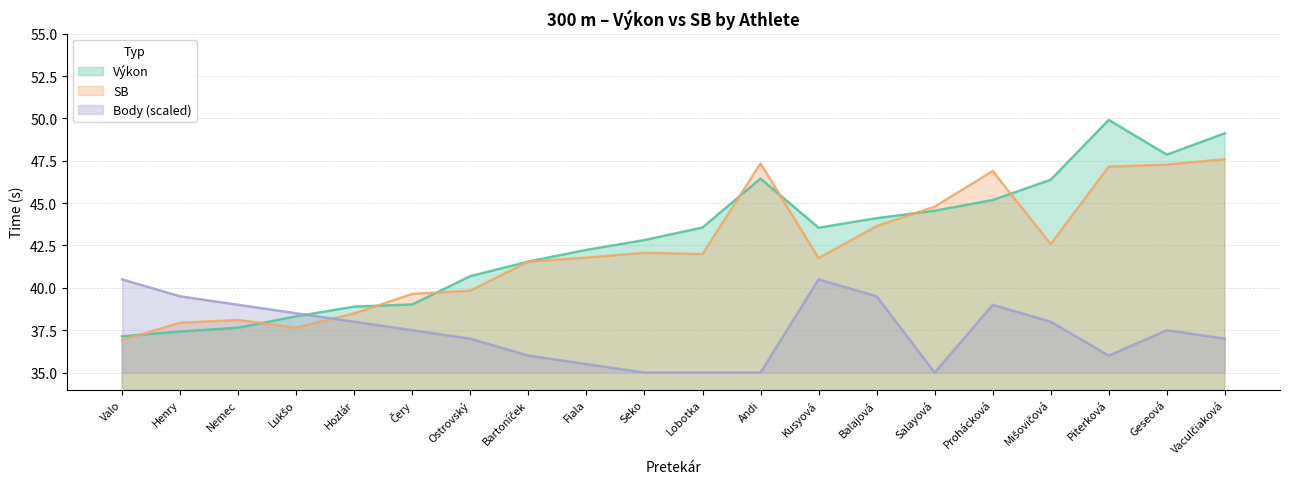

List the series in order of their peak value, lowest first.

Body (scaled), SB, Výkon